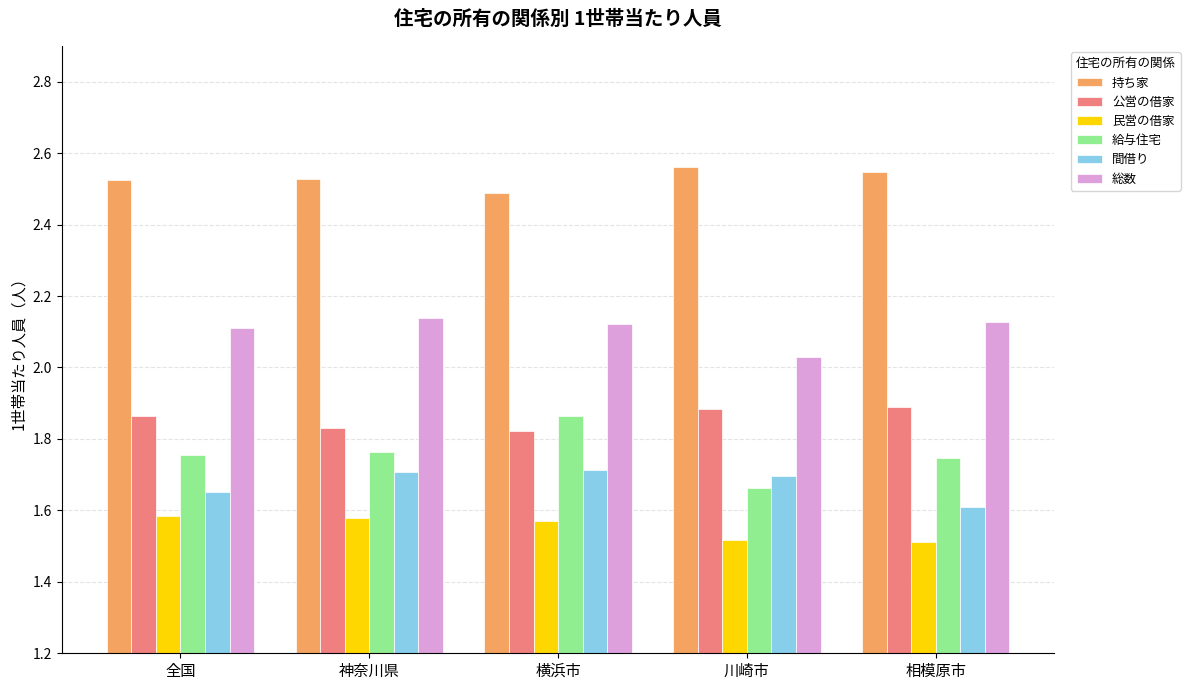

Where is 持ち家 nearest to the value 2?

横浜市